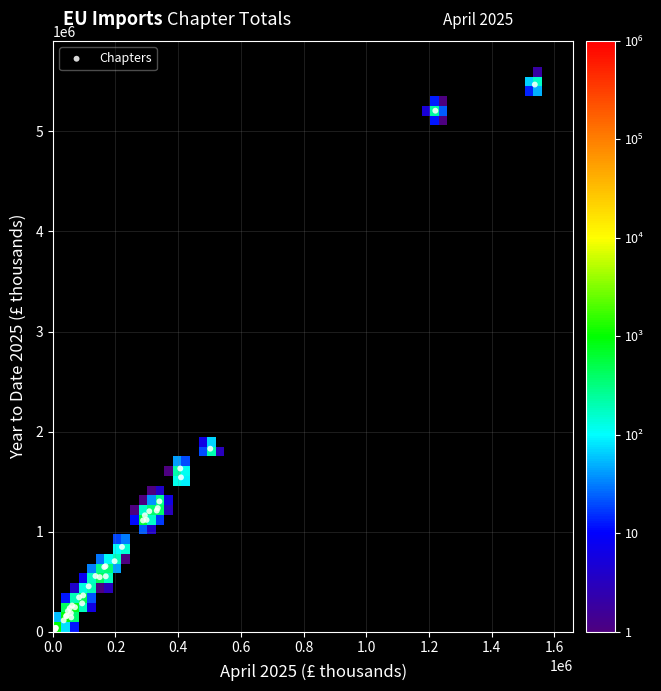

What Y value in the scatter plot is closest to 2736304?

1829216